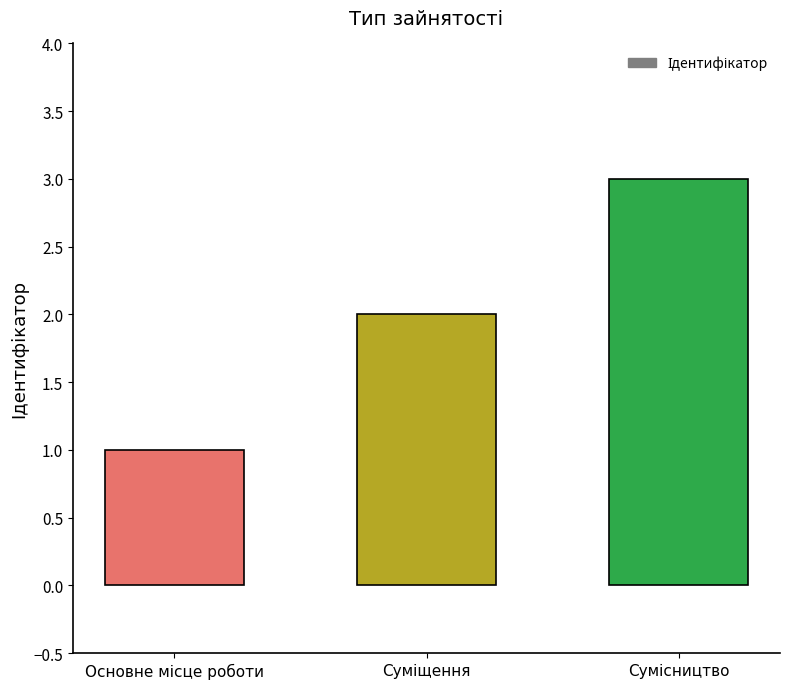

What is the sum of all values?

6